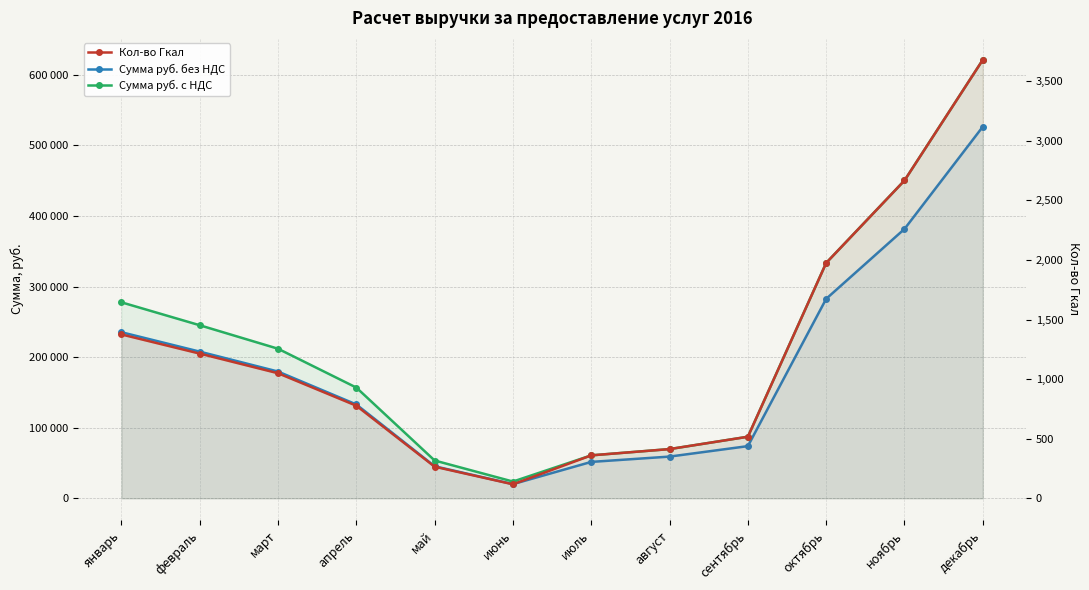

True or false: Кол-во Гкал and Сумма руб. без НДС cross at least once.

False